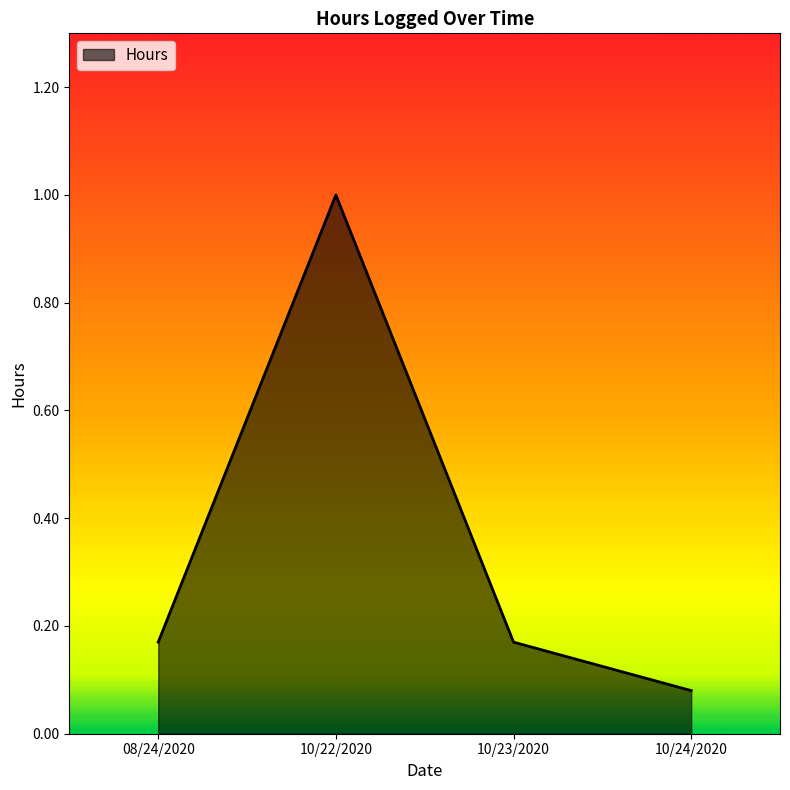

What position from the left is 10/24/2020?

4